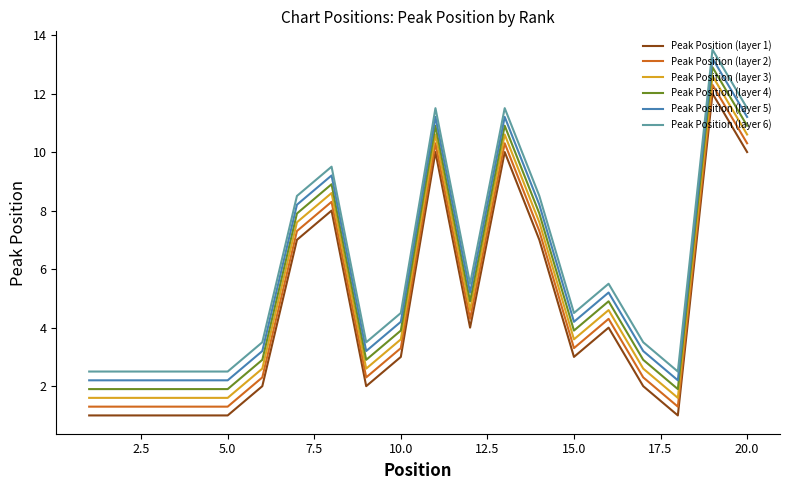

True or false: Peak Position (layer 1) and Peak Position (layer 5) intersect in this chart.

False